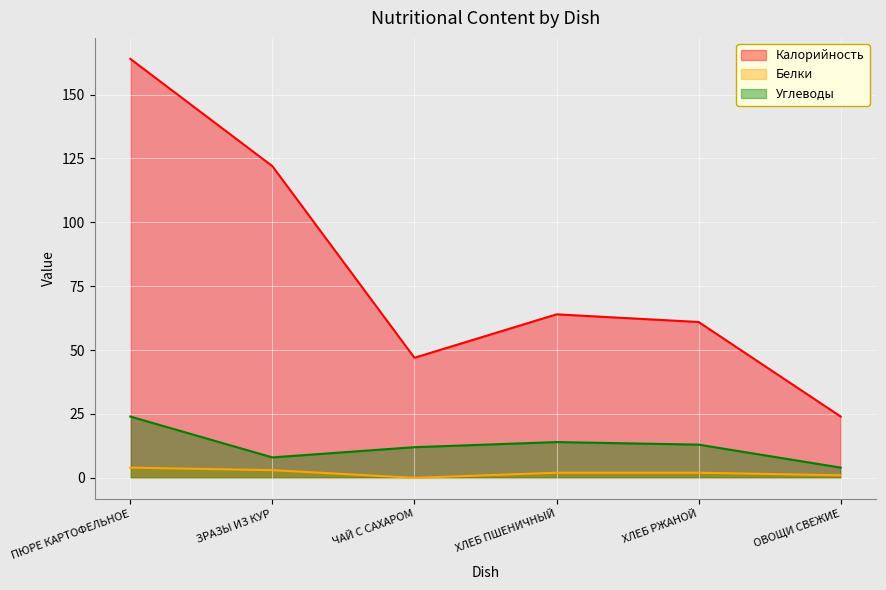

Reading left to right, list all the values displayed in this chart.

Калорийность: ПЮРЕ КАРТОФЕЛЬНОЕ=164	ЗРАЗЫ ИЗ КУР=122	ЧАЙ С САХАРОМ=47	ХЛЕБ ПШЕНИЧНЫЙ=64	ХЛЕБ РЖАНОЙ=61	ОВОЩИ СВЕЖИЕ=24
Белки: ПЮРЕ КАРТОФЕЛЬНОЕ=4	ЗРАЗЫ ИЗ КУР=3	ЧАЙ С САХАРОМ=0	ХЛЕБ ПШЕНИЧНЫЙ=2	ХЛЕБ РЖАНОЙ=2	ОВОЩИ СВЕЖИЕ=1
Углеводы: ПЮРЕ КАРТОФЕЛЬНОЕ=24	ЗРАЗЫ ИЗ КУР=8	ЧАЙ С САХАРОМ=12	ХЛЕБ ПШЕНИЧНЫЙ=14	ХЛЕБ РЖАНОЙ=13	ОВОЩИ СВЕЖИЕ=4